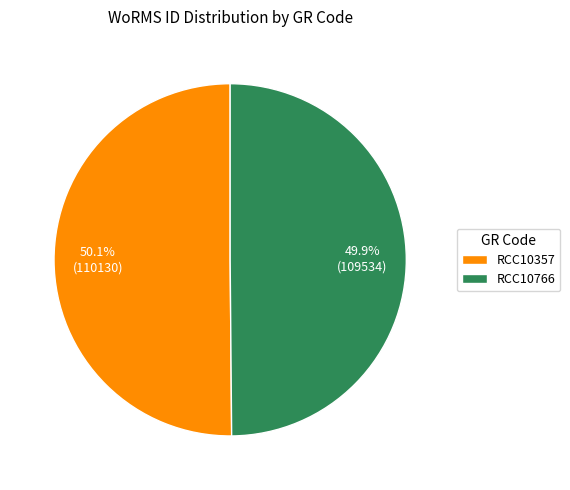

To the nearest percent, what is the average slice percentage?

50%